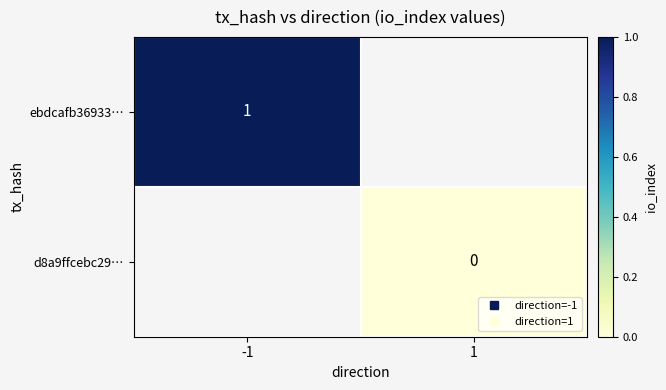

What is the maximum value shown in the chart?

1.0